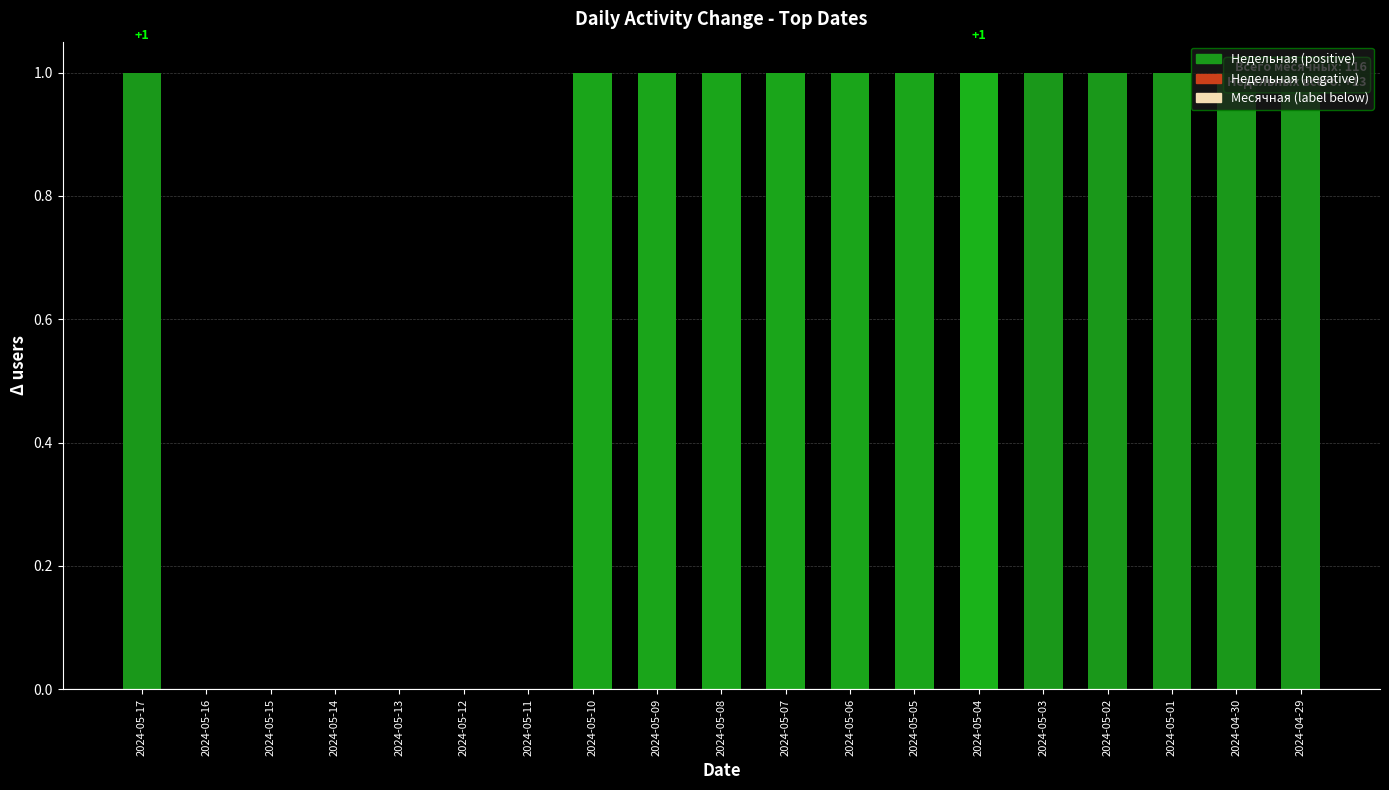

True or false: the data shows 1 at 2024-05-03.

True